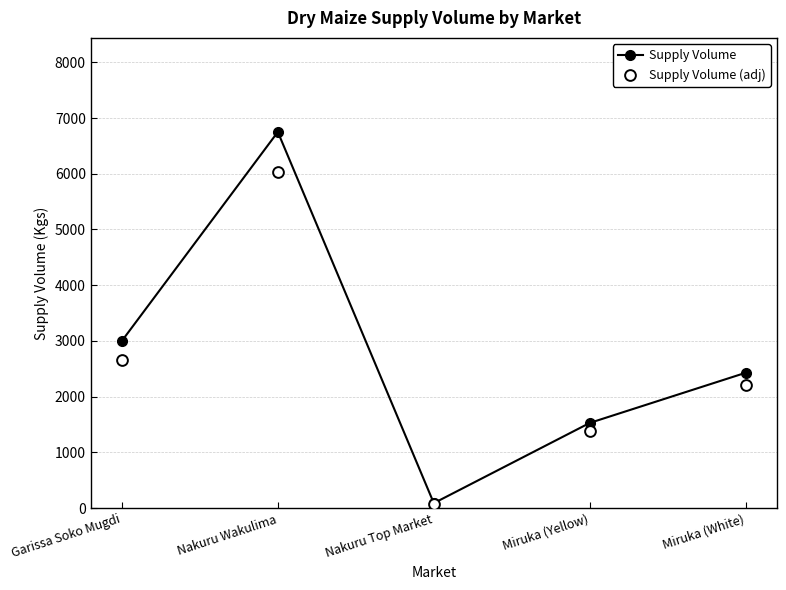

At which category is the sum across all series the highest?

Nakuru Wakulima